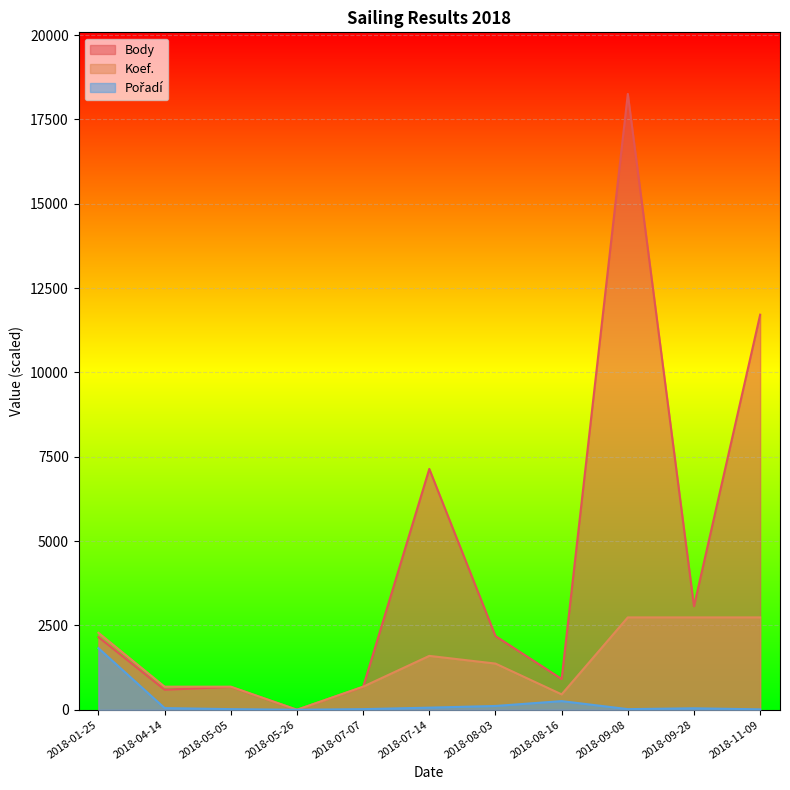

What is the maximum value shown in the chart?

18258.0